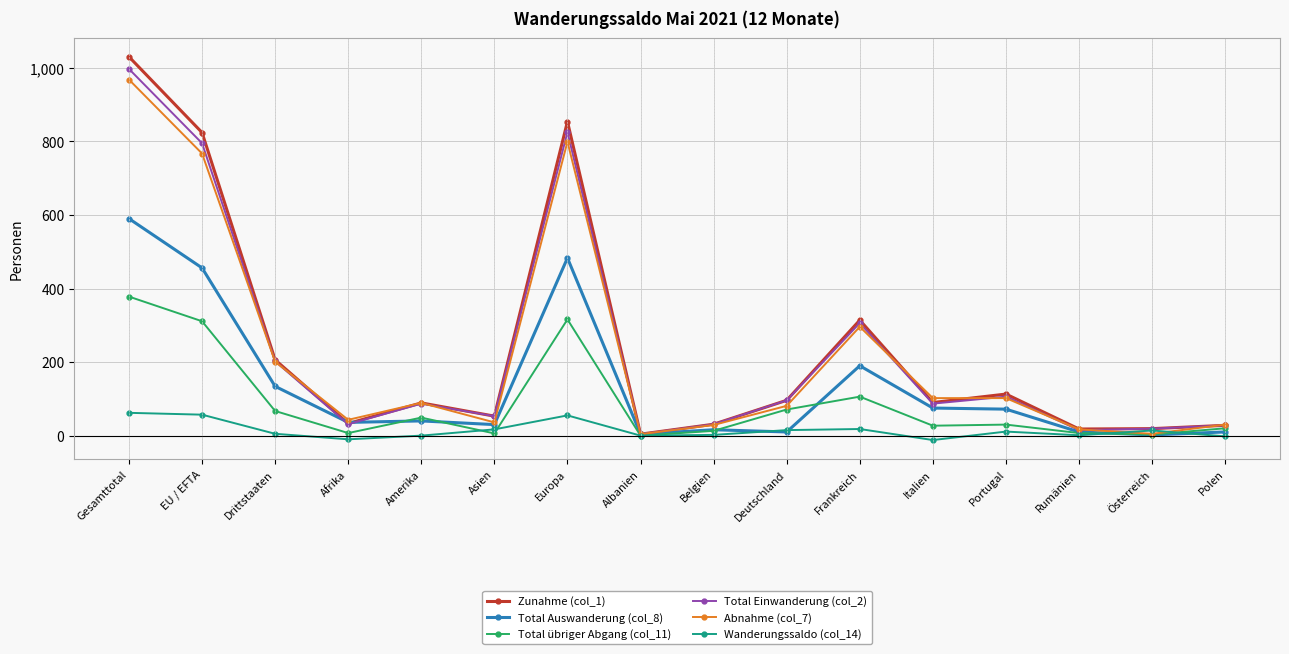

How many data points in Total übriger Abgang (col_11) are less than 30?

8